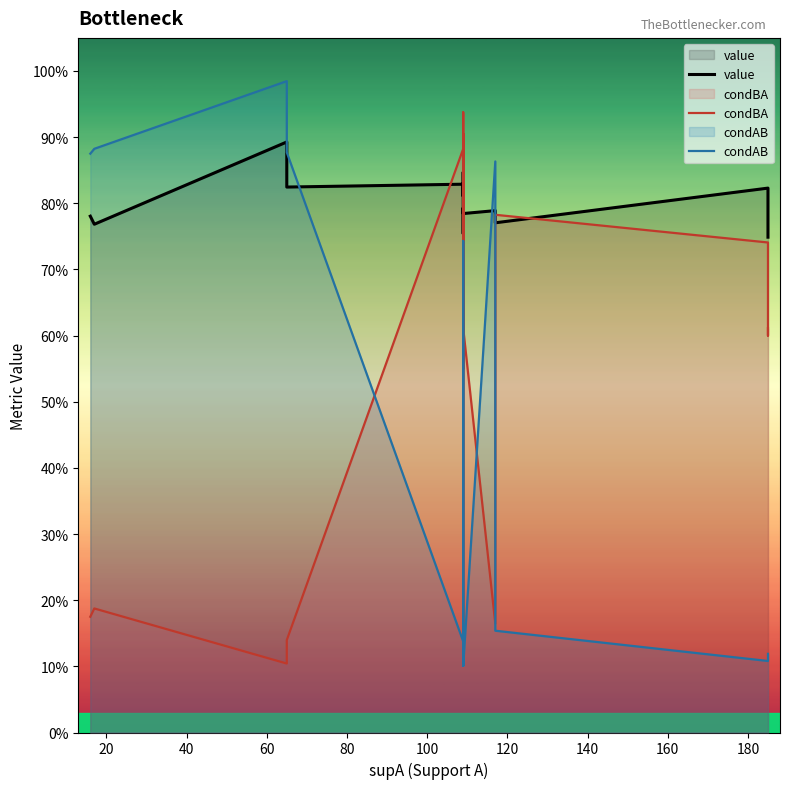

How many value values are between 0 and 1?

18